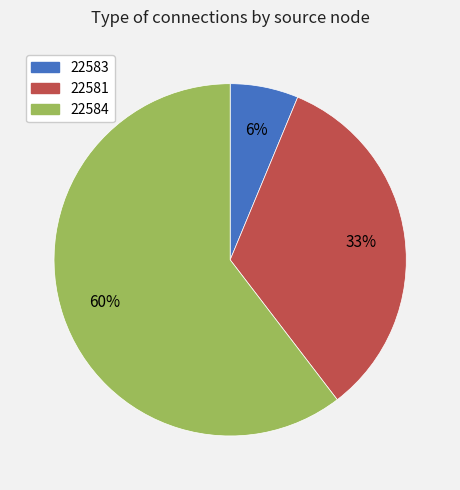

To the nearest percent, what is the average slice percentage?

33%